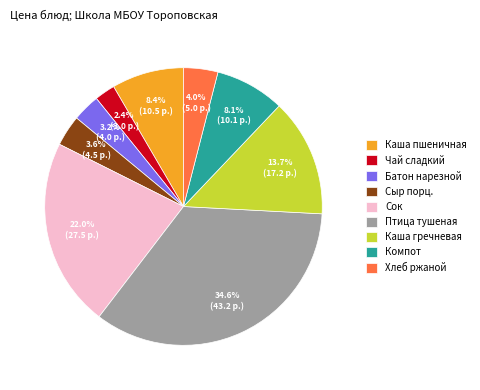

How many slices are in this pie chart?

9